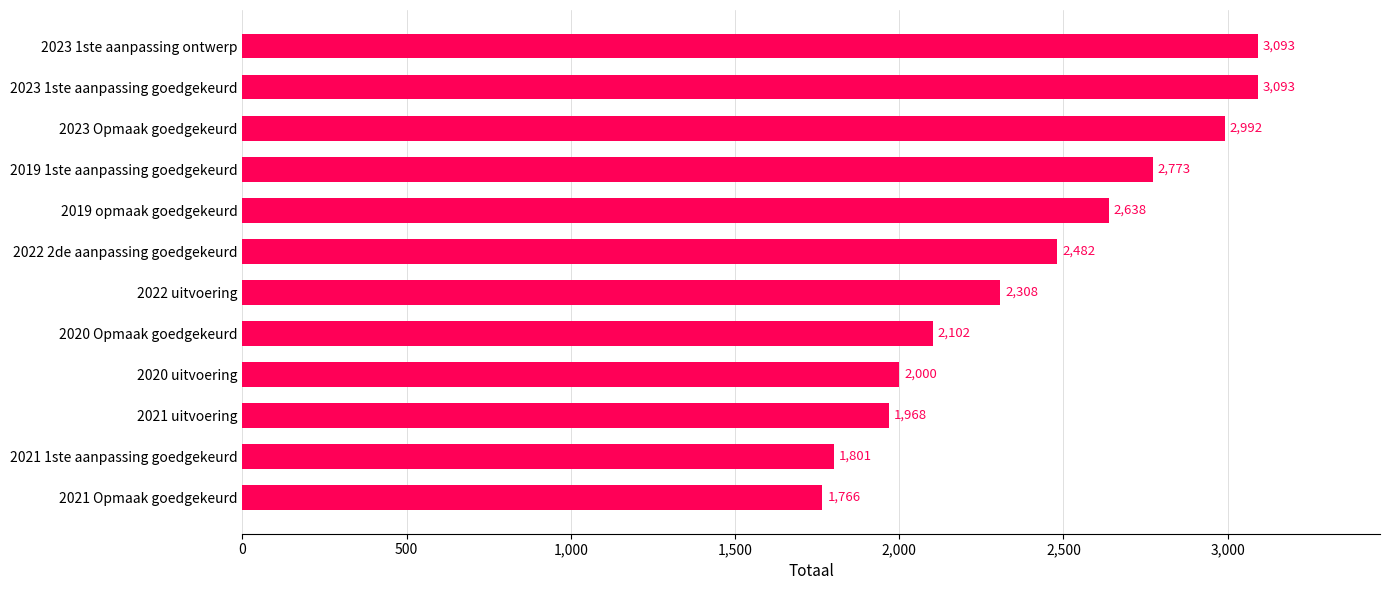

What is the difference between the maximum and minimum values?

1327